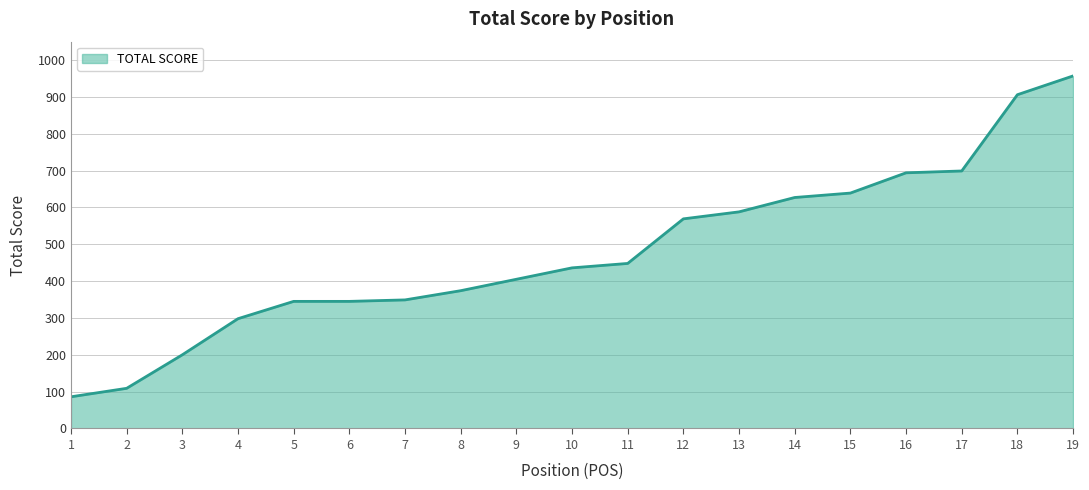

At which label is the value closest to 521?

12